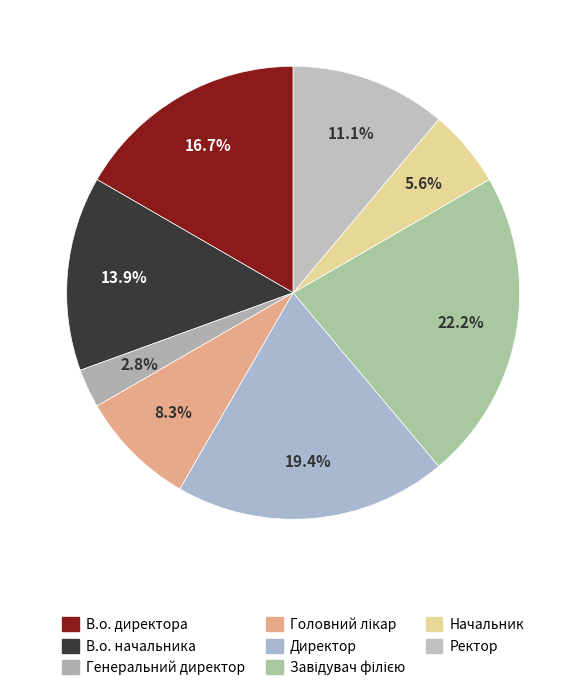

What percentage do Генеральний директор and Ректор together represent?

13.9%